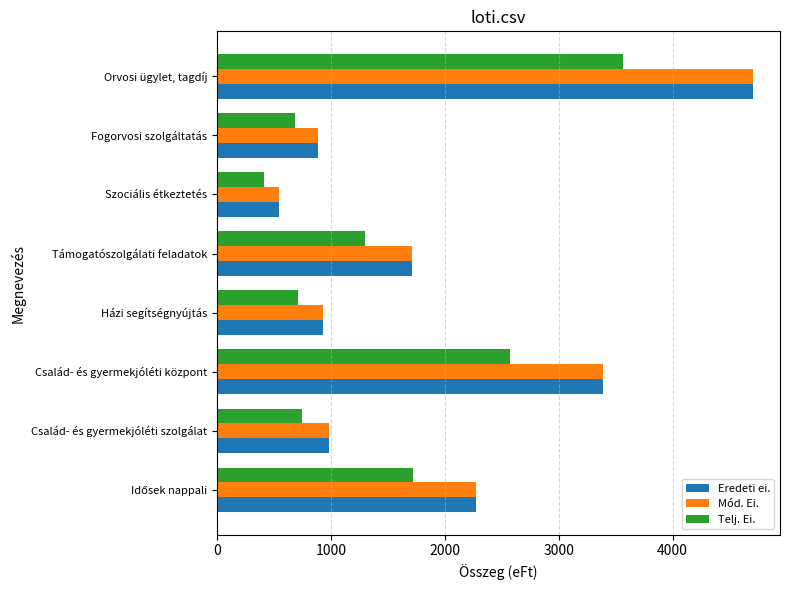

What is the average value of the Telj. Ei. series?

1463